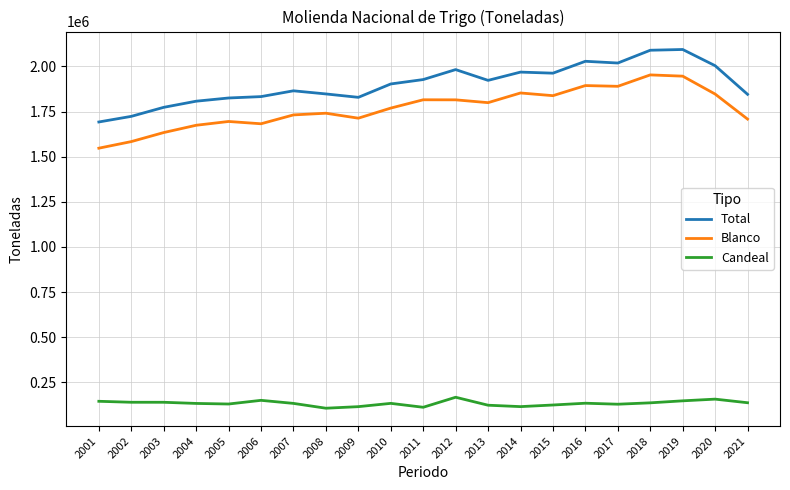

How many lines are shown in the chart?

3